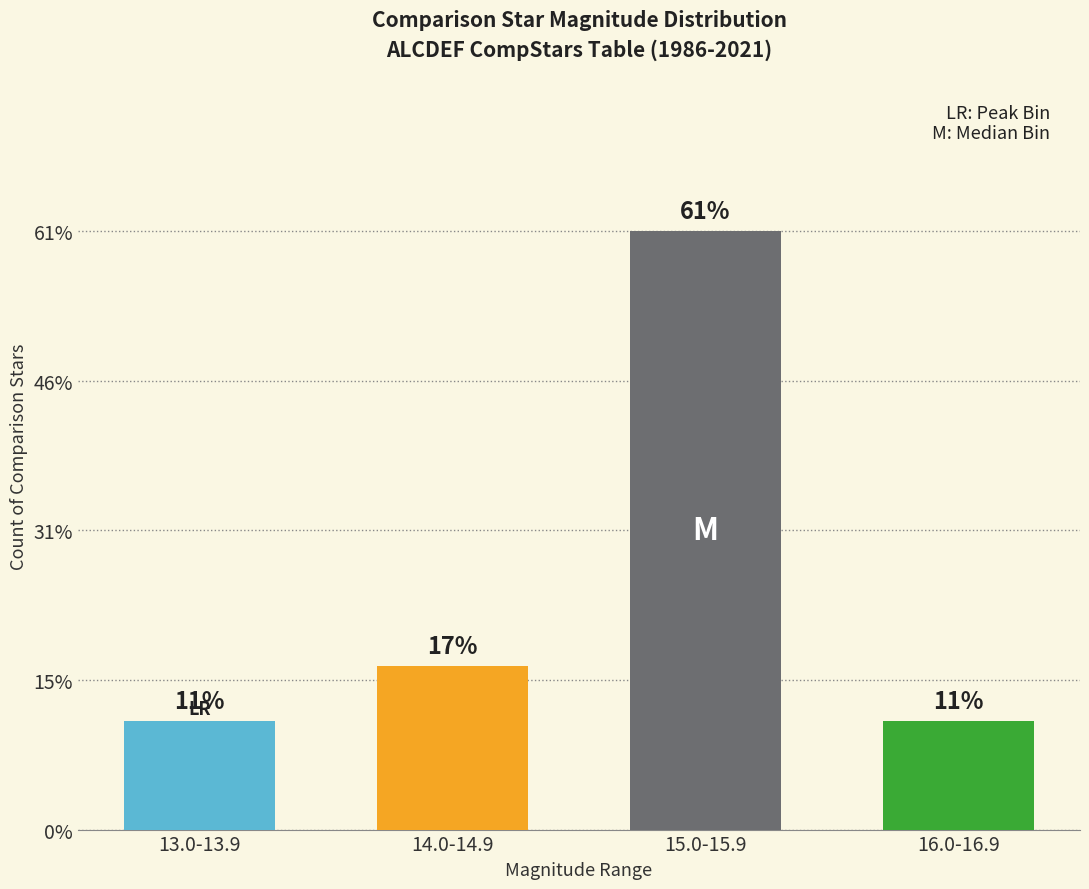

What position from the right is 1?

17